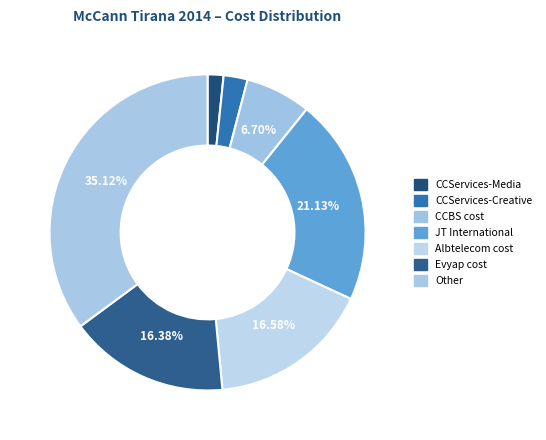

Which has a higher value, JT International or CCBS cost?

JT International